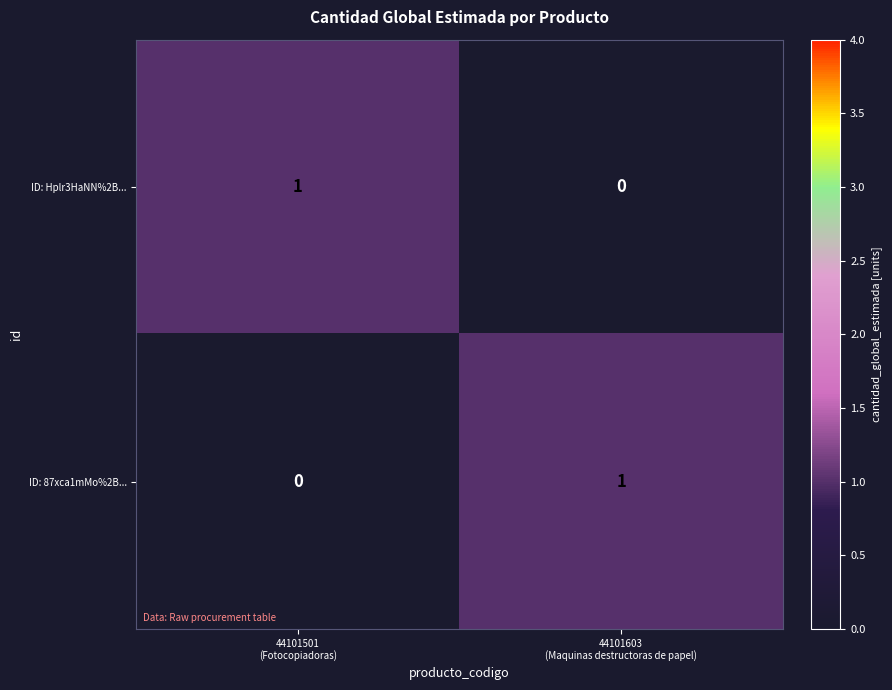

Reading right to left, transcribe all the data shown in this chart.

ID: Hplr3HaNN%2B...: 0	1
ID: 87xca1mMo%2B...: 1	0